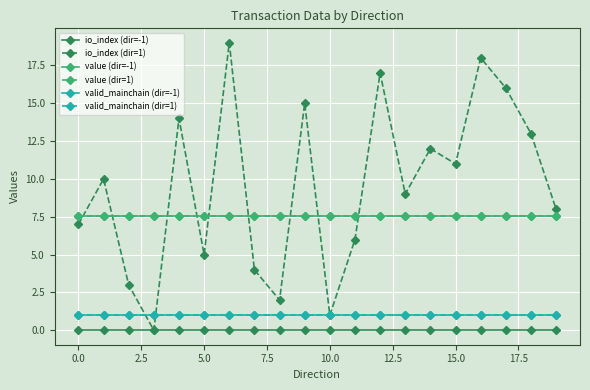

How many lines are shown in the chart?

6